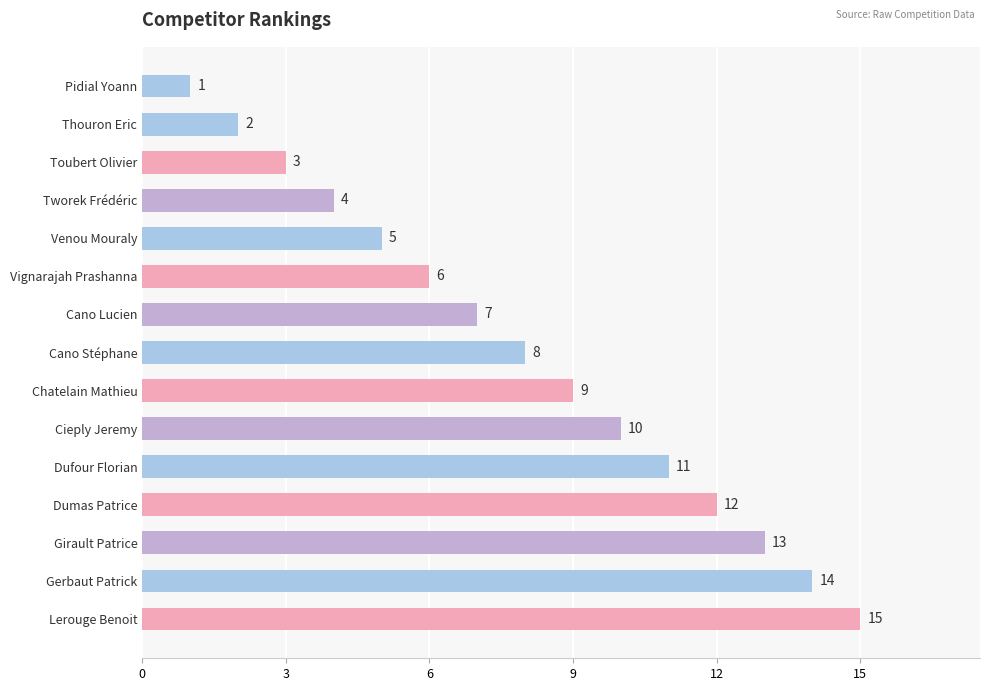

List the labels in order of value, largest first.

Lerouge Benoit, Gerbaut Patrick, Girault Patrice, Dumas Patrice, Dufour Florian, Cieply Jeremy, Chatelain Mathieu, Cano Stéphane, Cano Lucien, Vignarajah Prashanna, Venou Mouraly, Tworek Frédéric, Toubert Olivier, Thouron Eric, Pidial Yoann